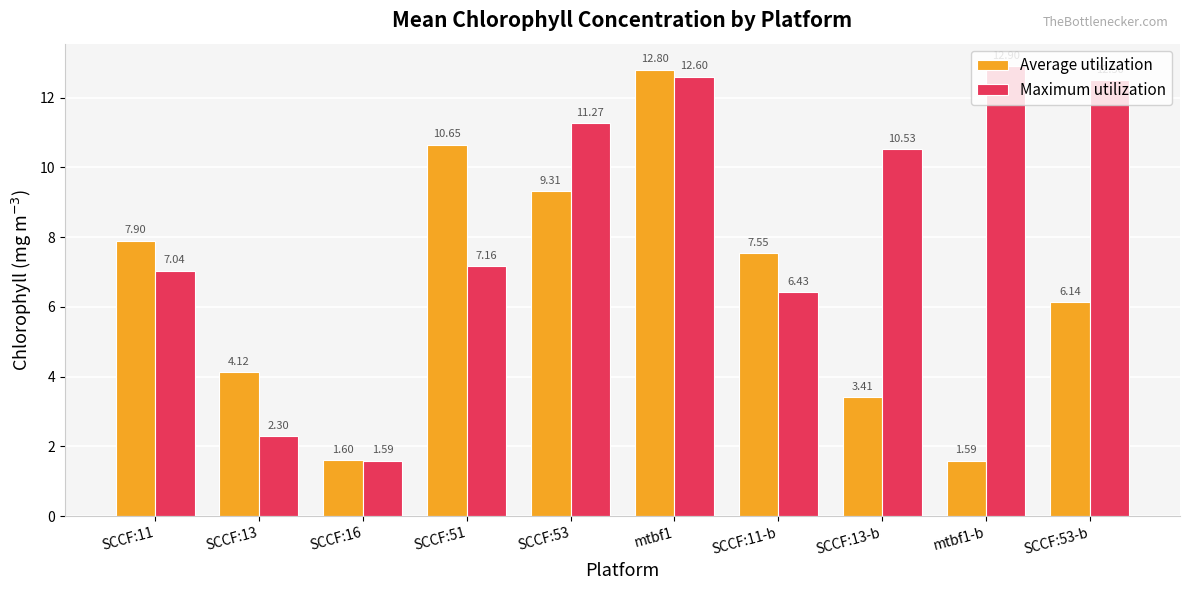

What is the highest value of the Average utilization series?

12.8